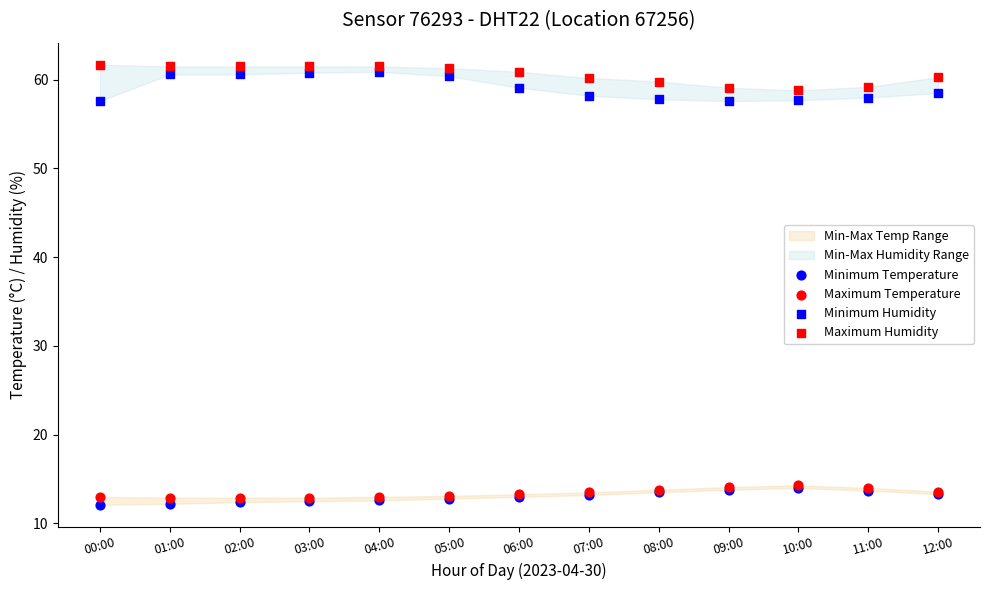

Which series reaches the maximum Y coordinate?

Maximum Humidity